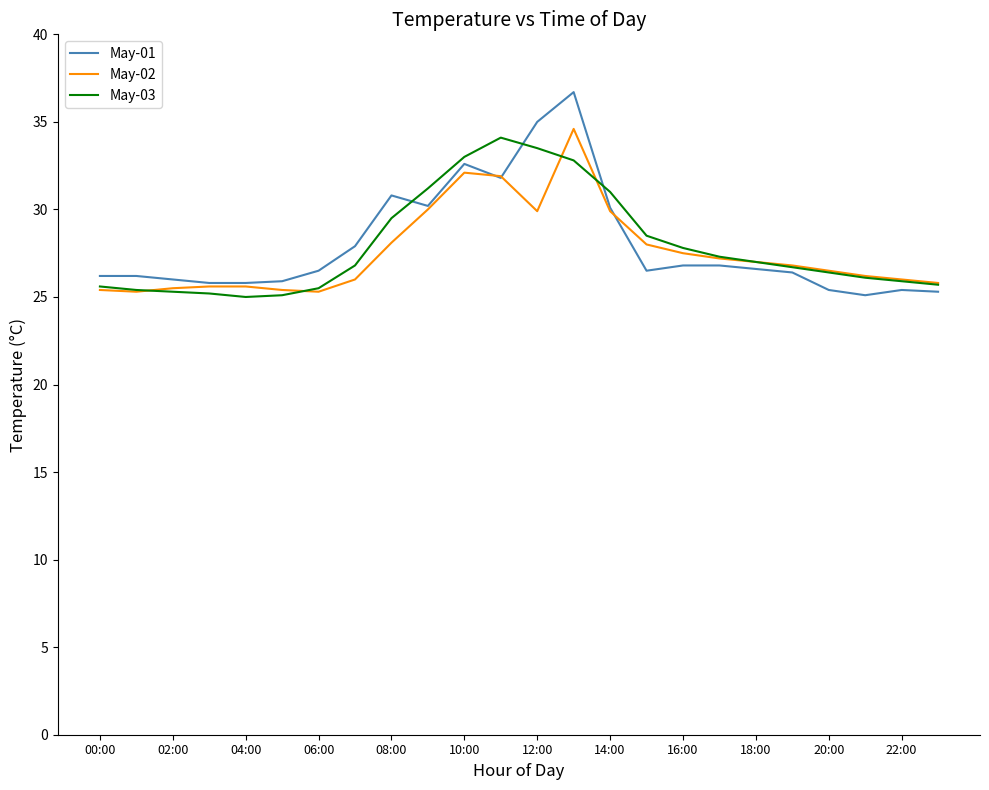

Which series has the widest spread of values?

May-01